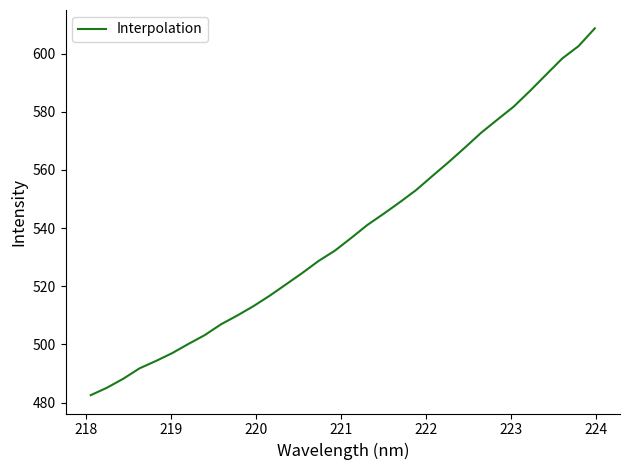

What is the difference between the maximum and minimum values?

126.2